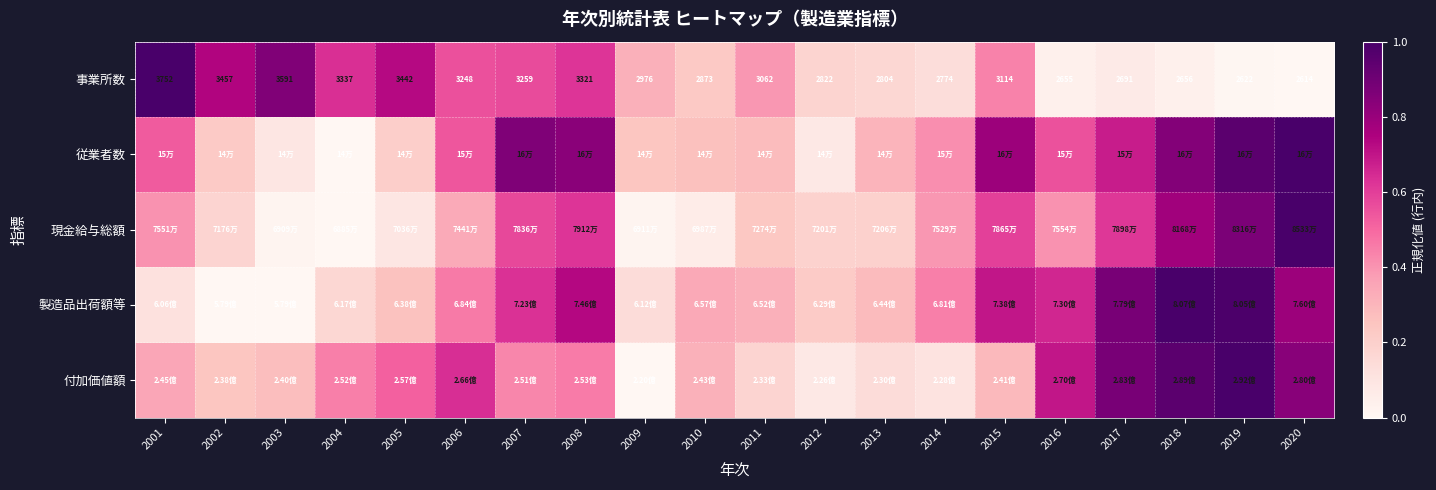

Which series has the largest total across all categories?

従業者数